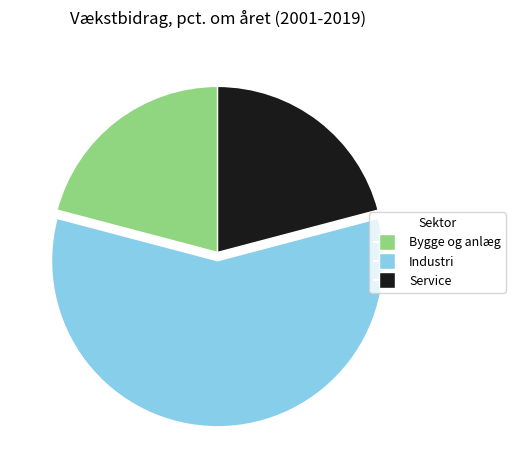

How many slices are in this pie chart?

3